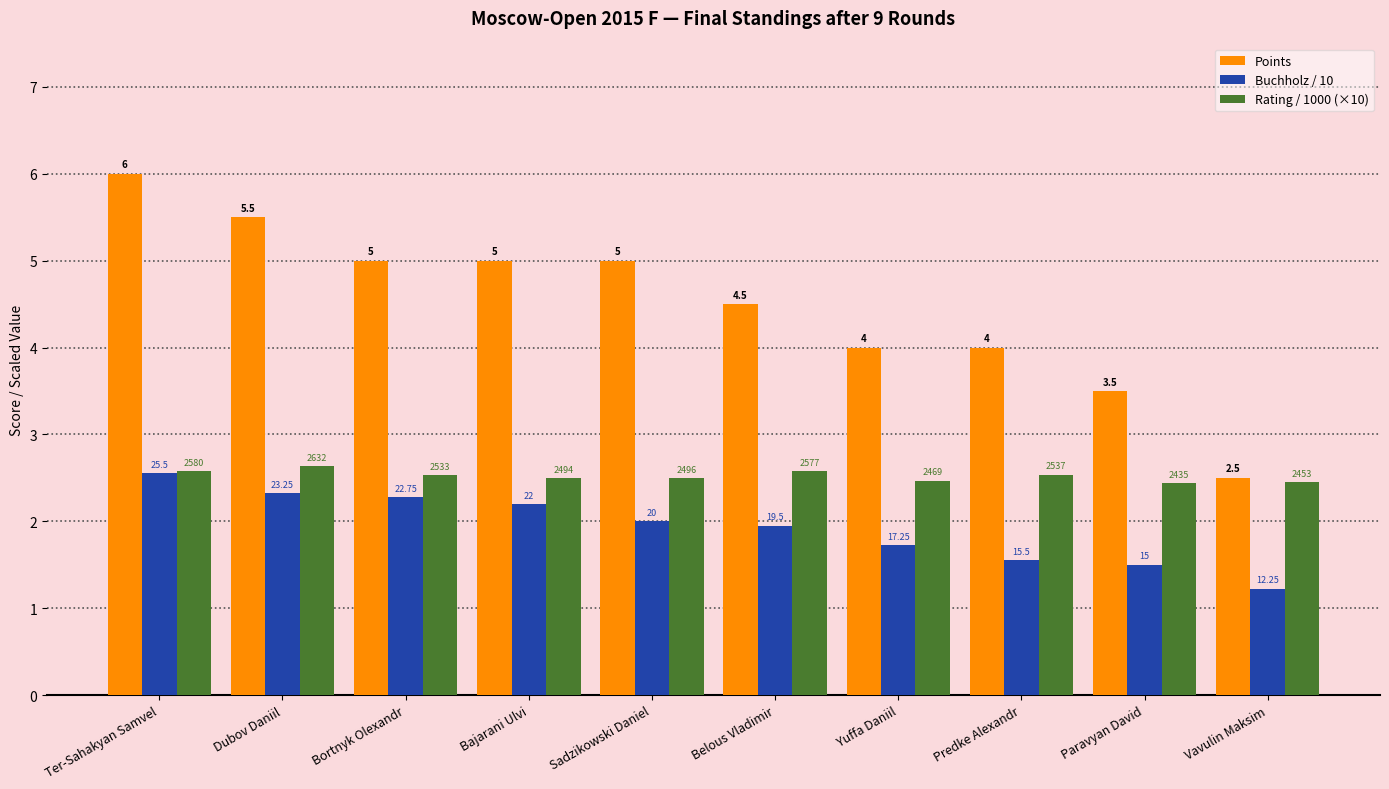

What is the value of the Points bar at the 3rd from the left?

5.0